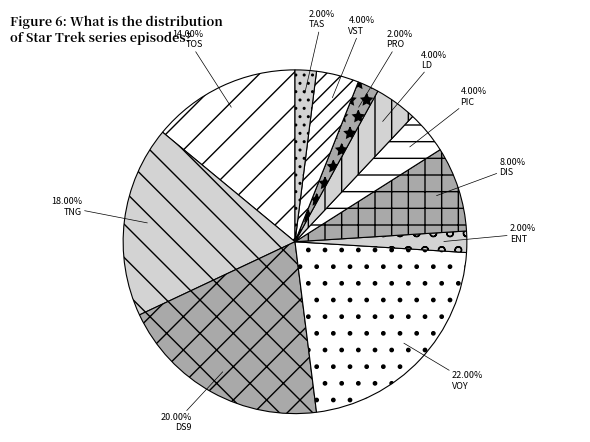

How many slices are in this pie chart?

11